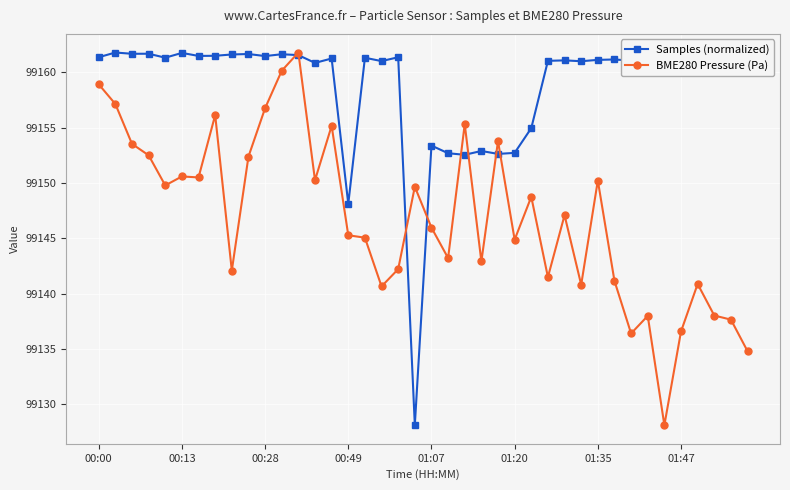

True or false: Samples (normalized) has more than 2 points higher than both neighbors.

True